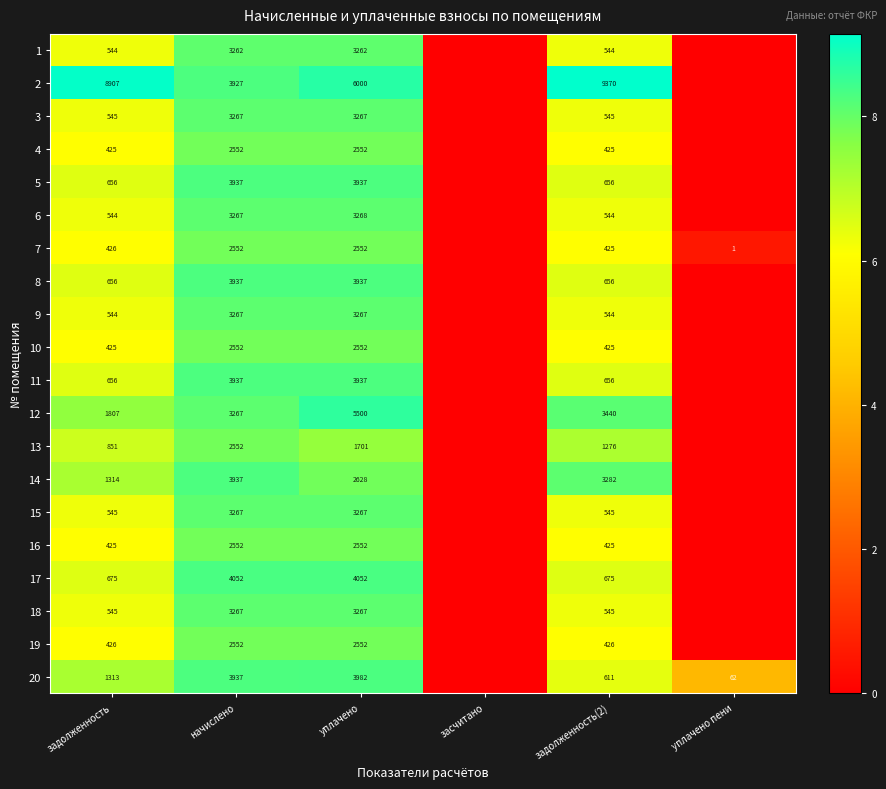

What is the spread (max minus min) of values at уплачено?

4299